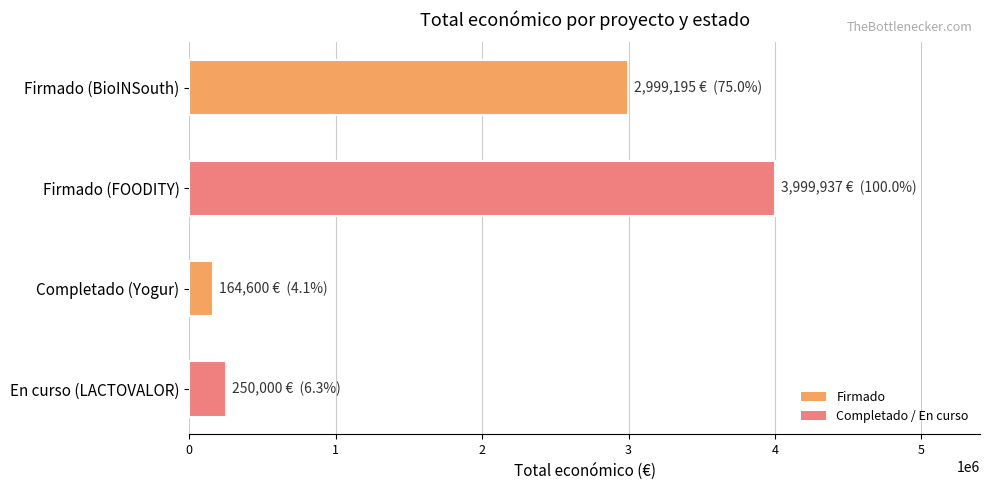

Is it true that the value at Firmado (FOODITY) is 891002?

False